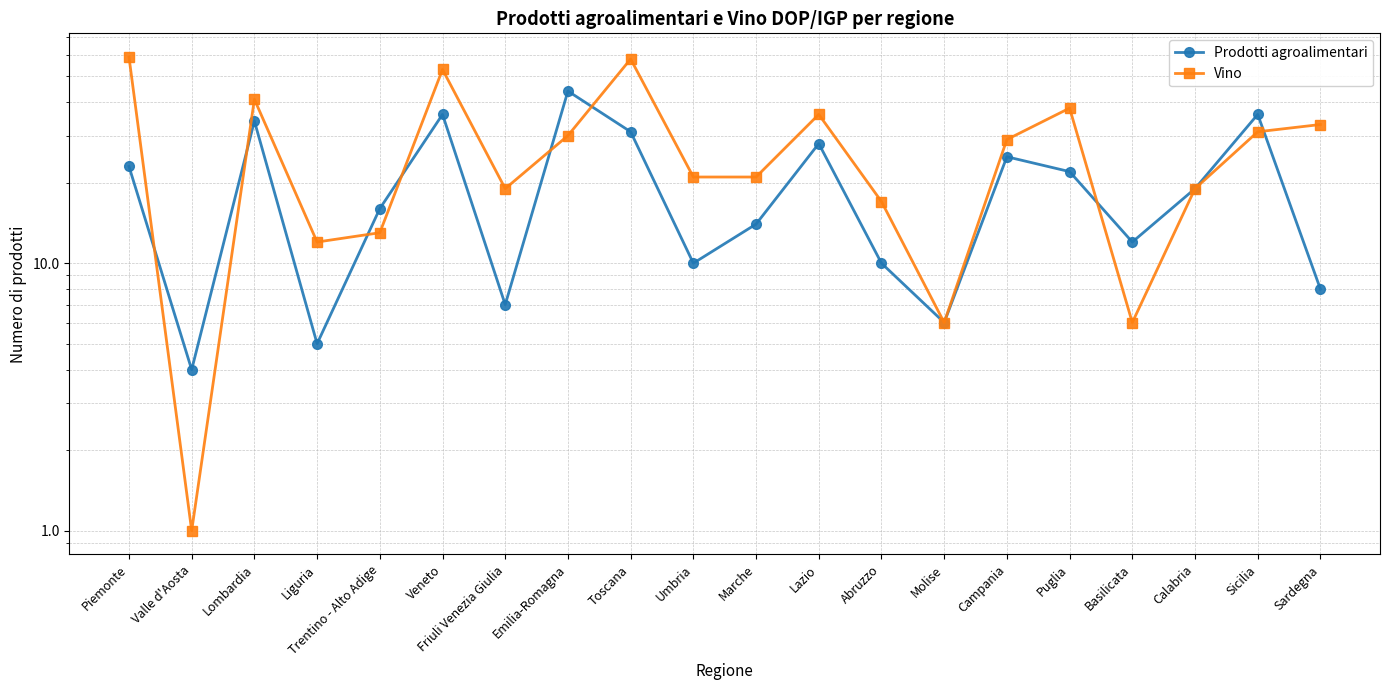

What is the difference between the maximum and minimum values in the Vino series?

58